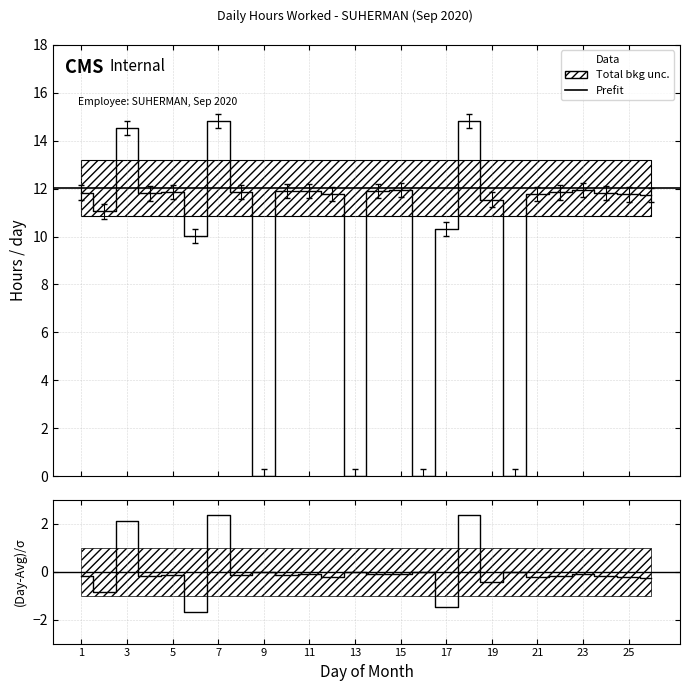

Reading left to right, what are all the values shown in this chart?

1=11.8	2=11.1	3=14.5	4=11.8	5=11.9	6=10.0	7=14.8	8=11.9	9=0.0	10=11.9	11=11.9	12=11.8	13=0.0	14=11.9	15=11.9	16=0.0	17=10.3	18=14.8	19=11.5	20=0.0	21=11.8	22=11.8	23=11.9	24=11.8	25=11.8	26=11.7